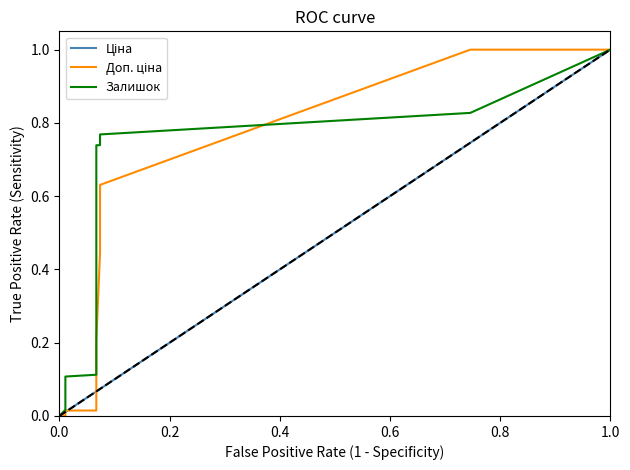

What are all the series names shown in the legend?

Ціна, Доп. ціна, Залишок